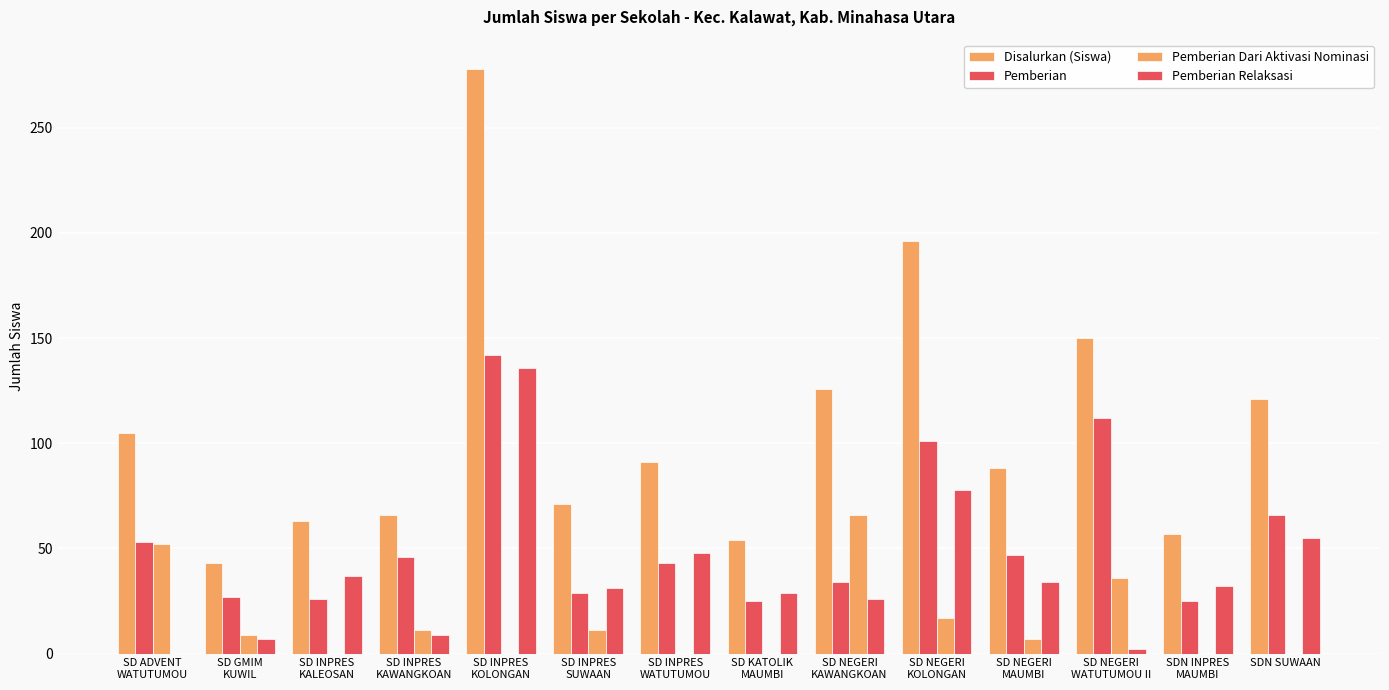

Count the number of categories in the chart.

14